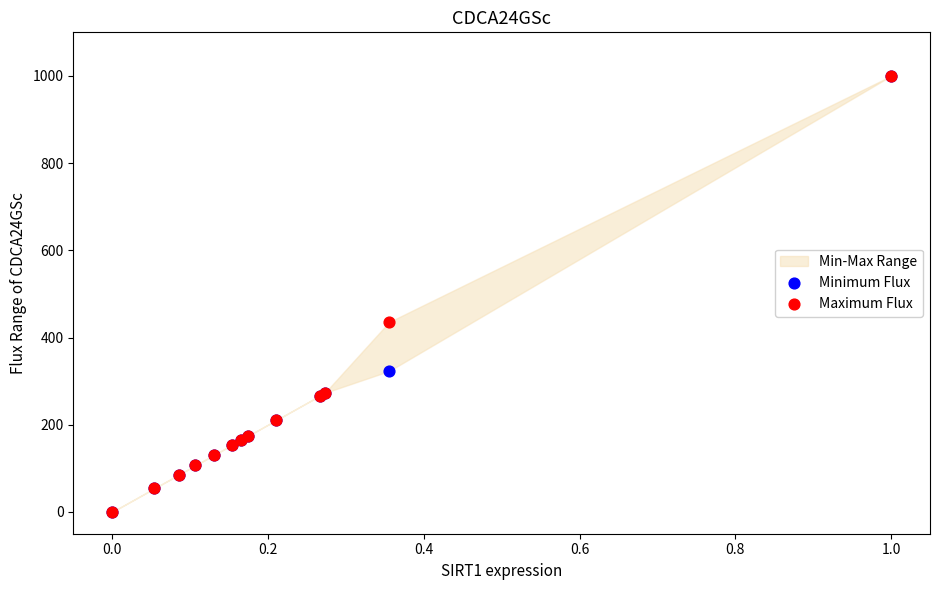

In the Maximum Flux series, what Y value is closest to 500?

435.6